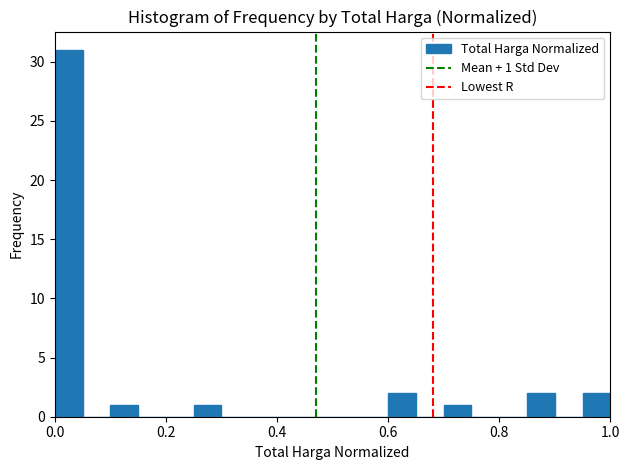

Around what value on the x-axis is the tallest bar? Give the approximate position of its centre, as read against the axis.

0.02